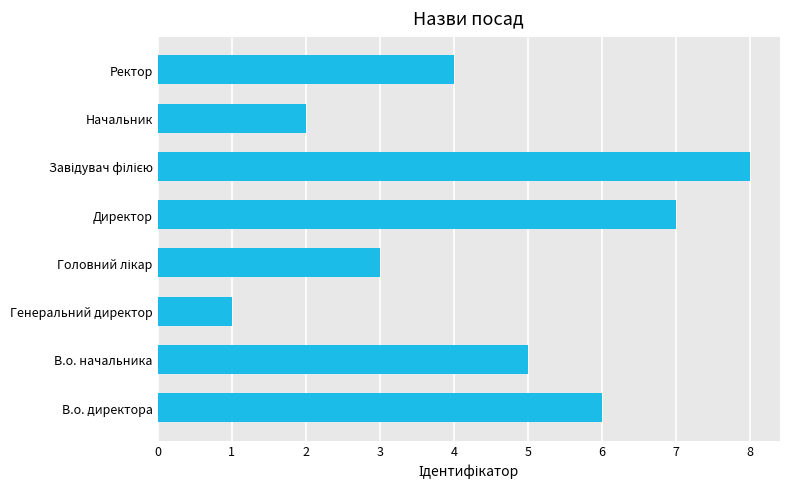

How many values are between 3 and 7?

5